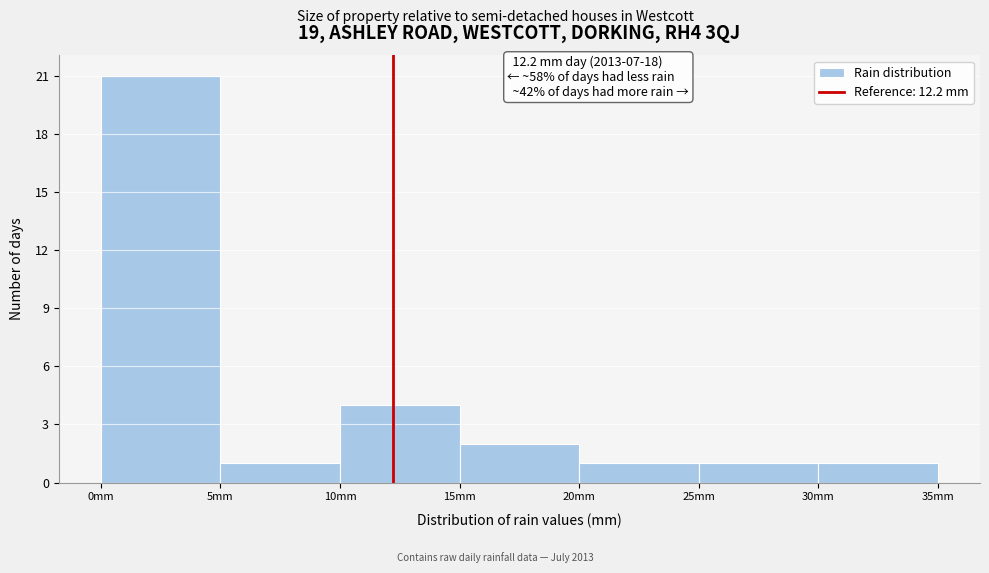

Which range on the x-axis has the tallest bar?

0 to 5